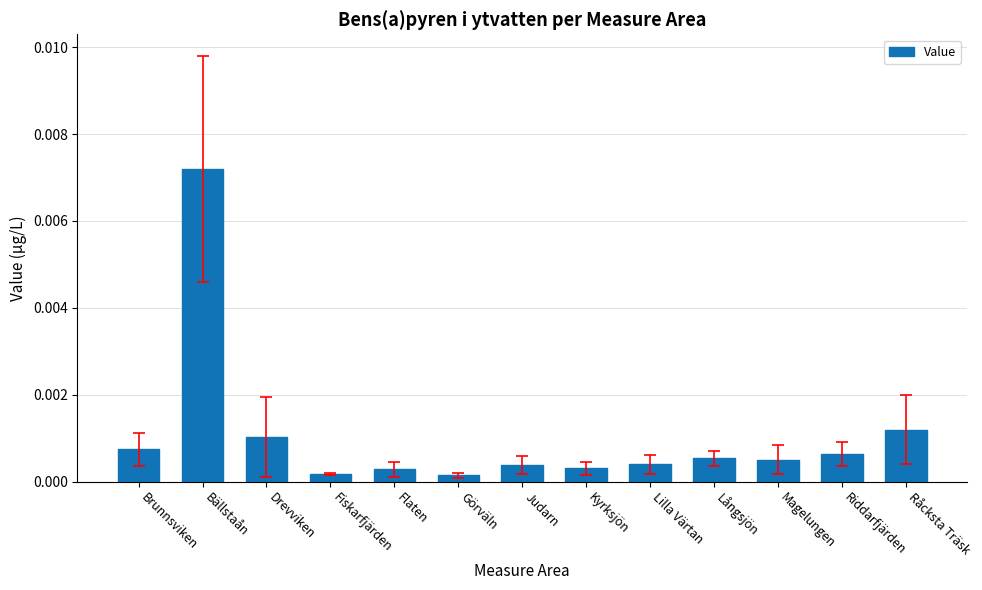

What is the label of the 10th bar from the left?

Långsjön